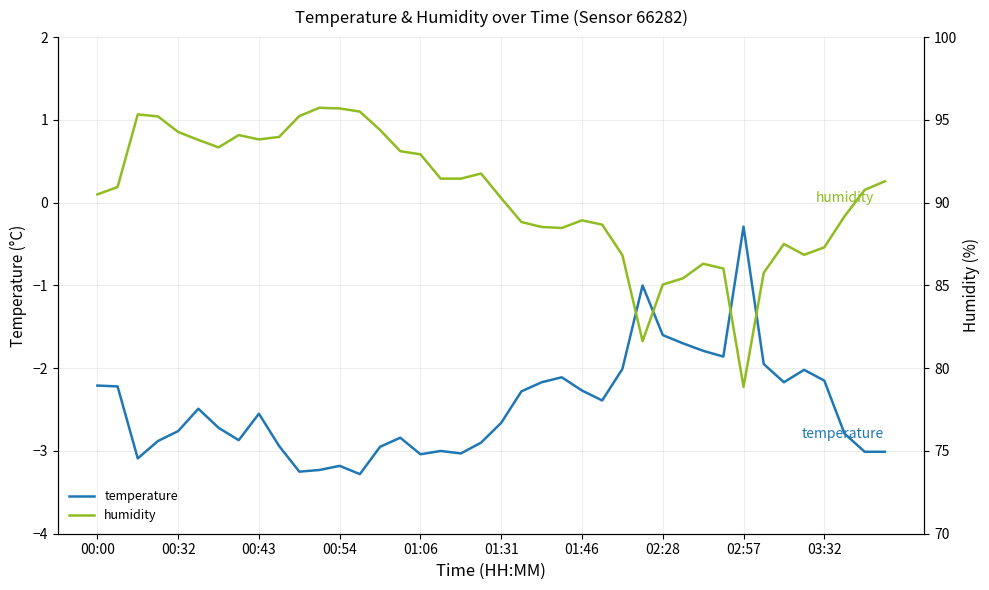

Which category has the highest value in the temperature series?

02:57